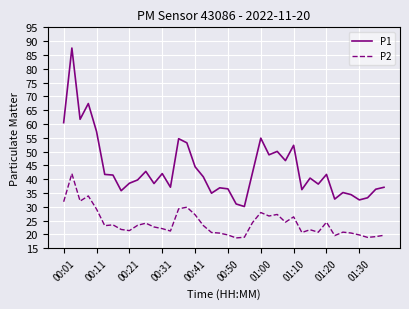

List the series in order of their peak value, lowest first.

P2, P1